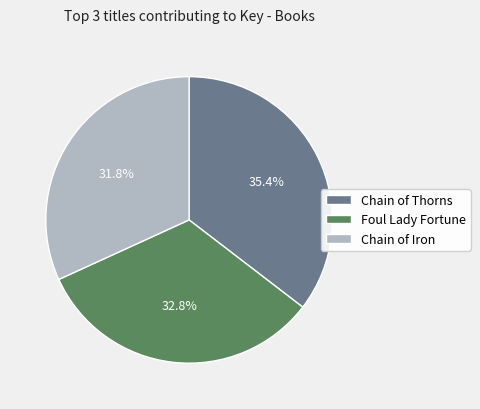

How many segments does this pie chart have?

3